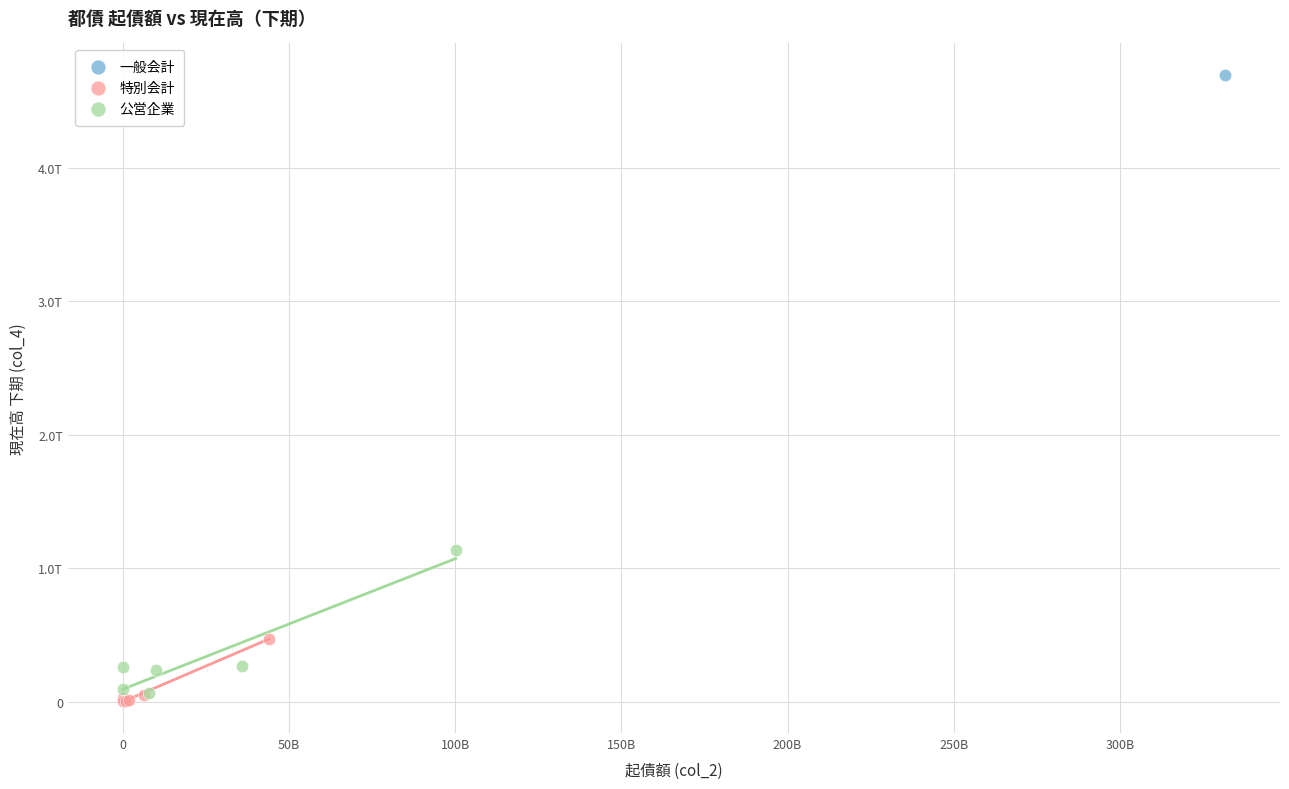

What are all the series names shown in the legend?

一般会計, 特別会計, 公営企業